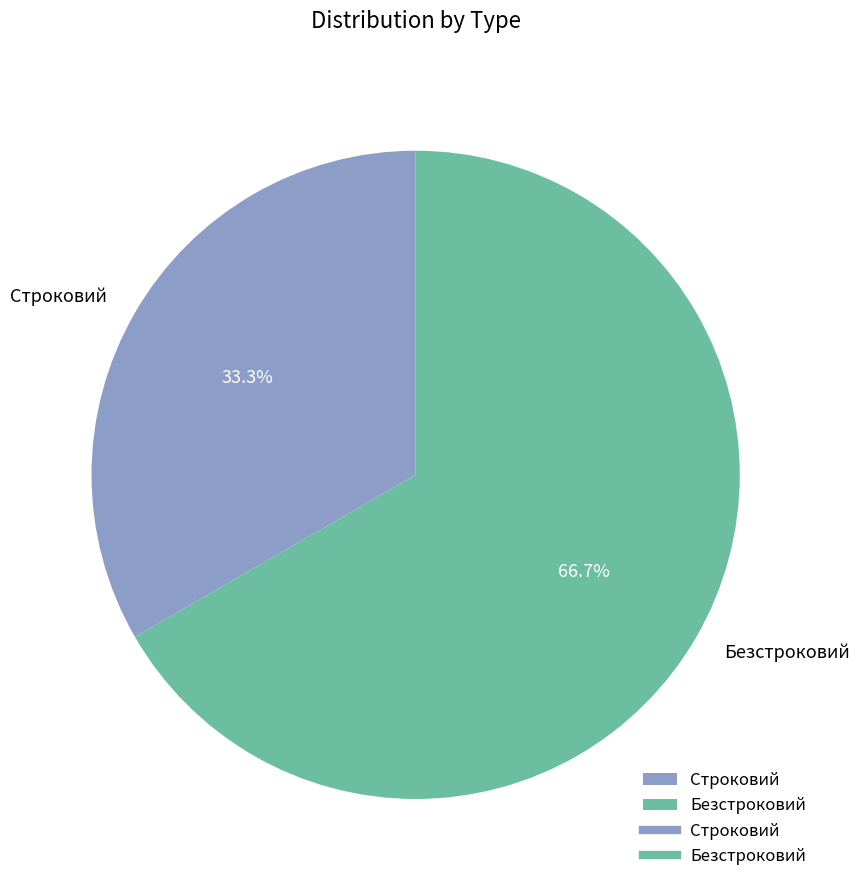

How many segments does this pie chart have?

2